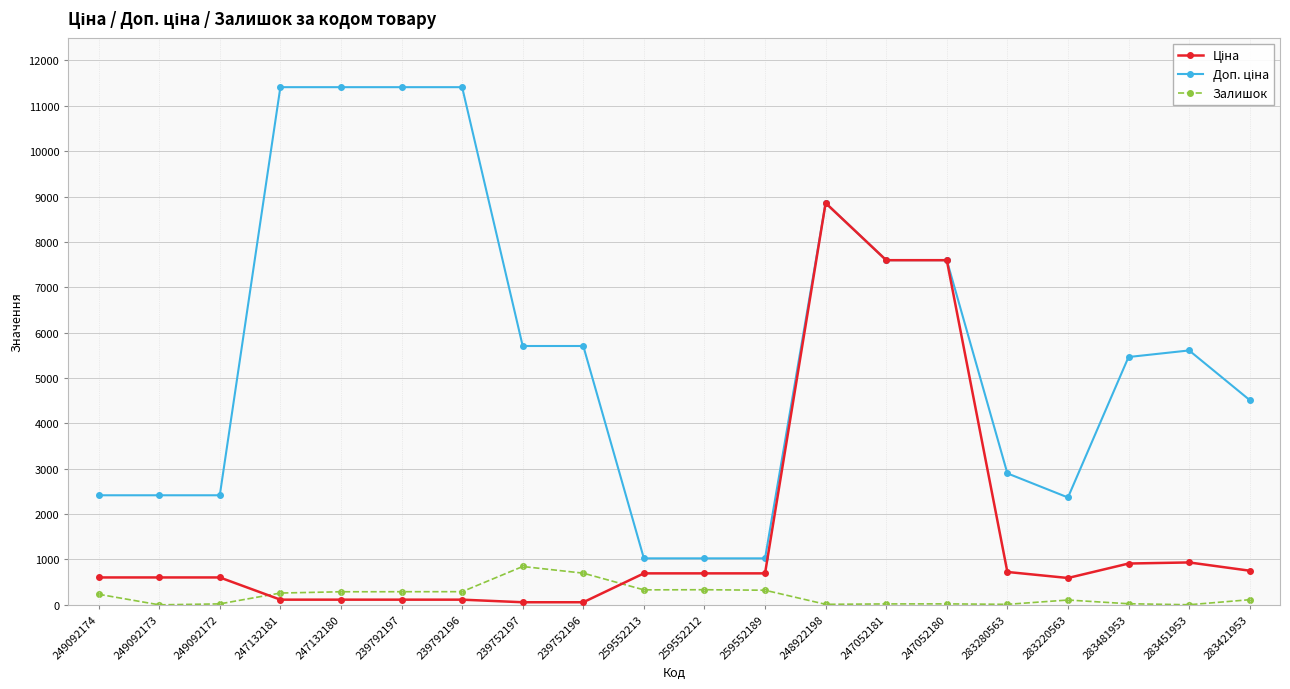

Does the chart have visible grid lines?

Yes